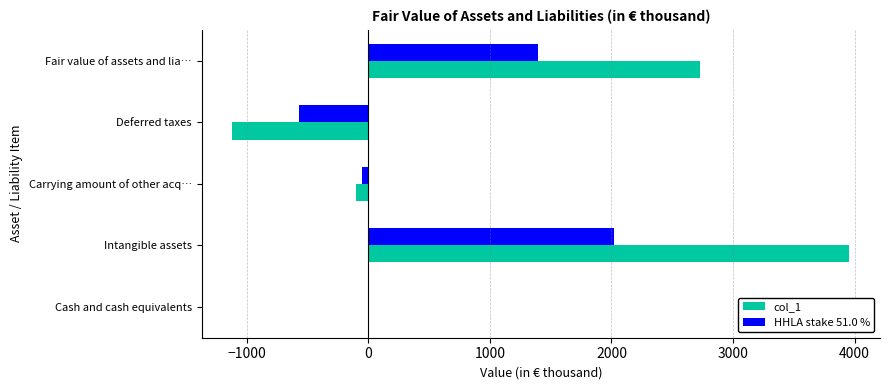

How many categories are shown in the chart?

5